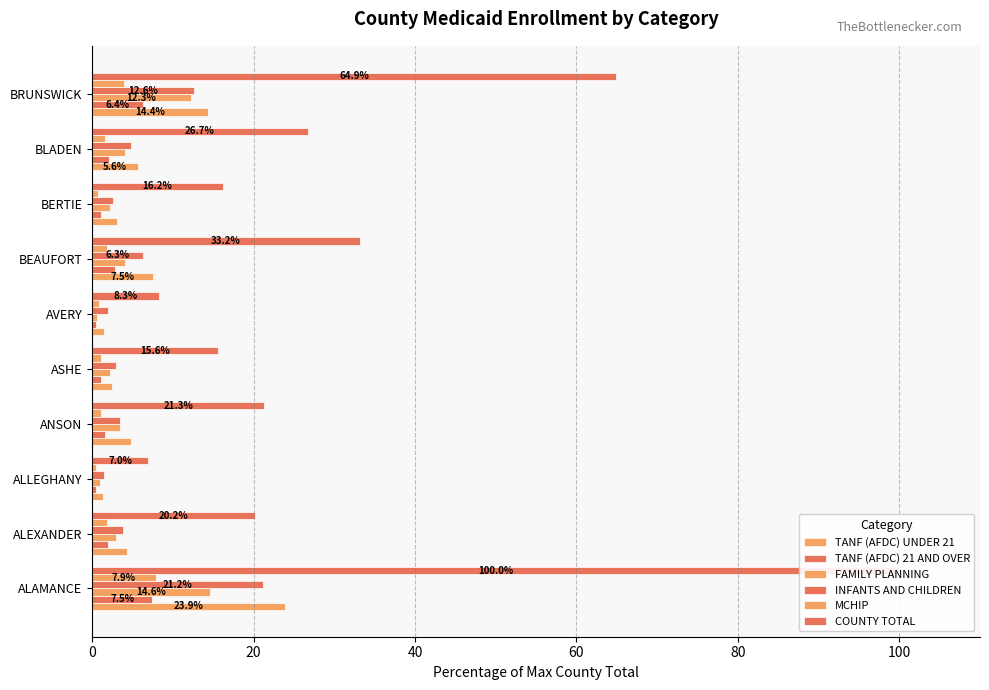

What is the difference between the maximum and minimum values in the FAMILY PLANNING series?

14.0